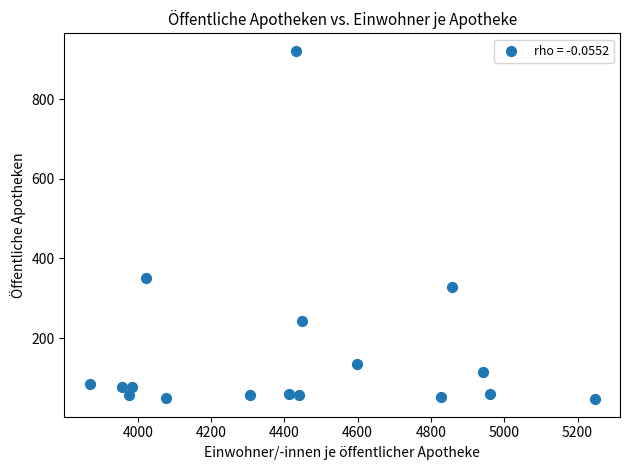

What Y value in the scatter plot is closest to 484?

351